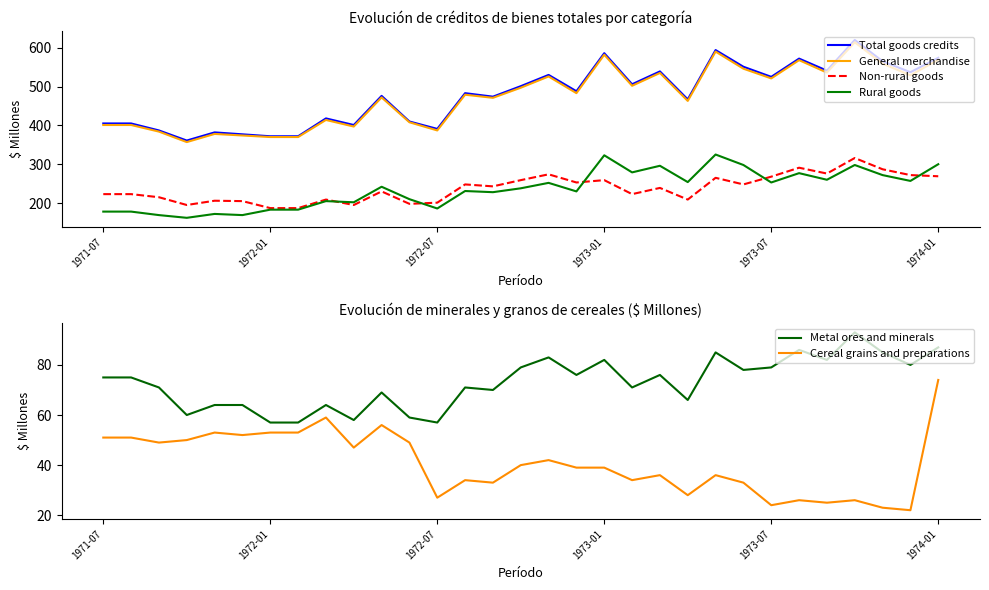

What is the minimum value for General merchandise?

357